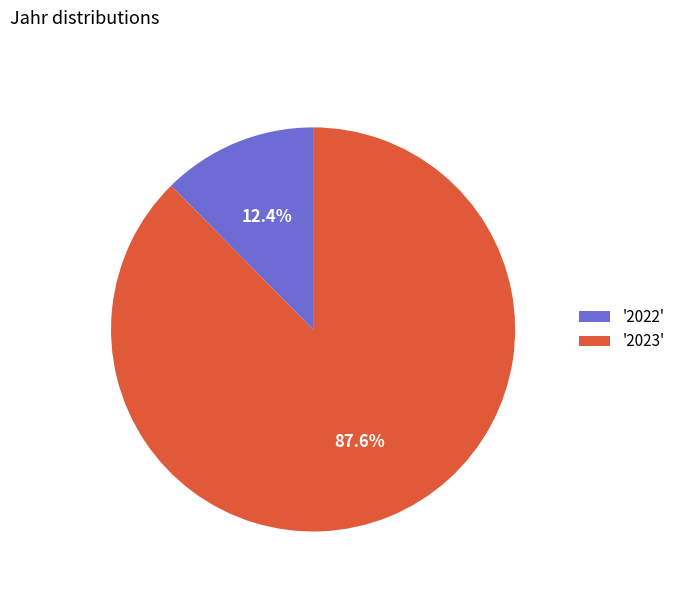

Which category has the biggest portion of the pie?

'2023'